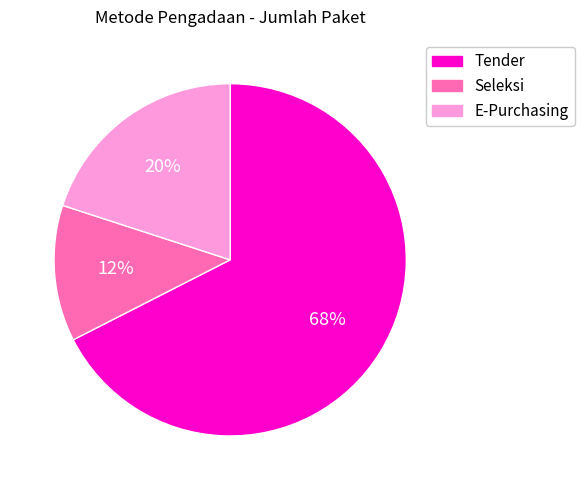

Count the number of slices in the pie.

3